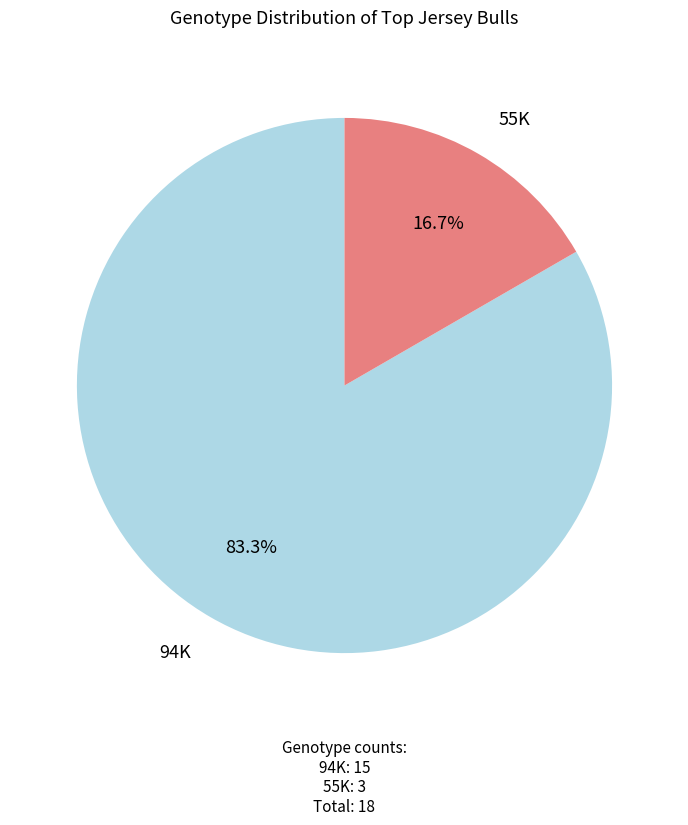

Is there any slice that represents more than half of the pie?

Yes